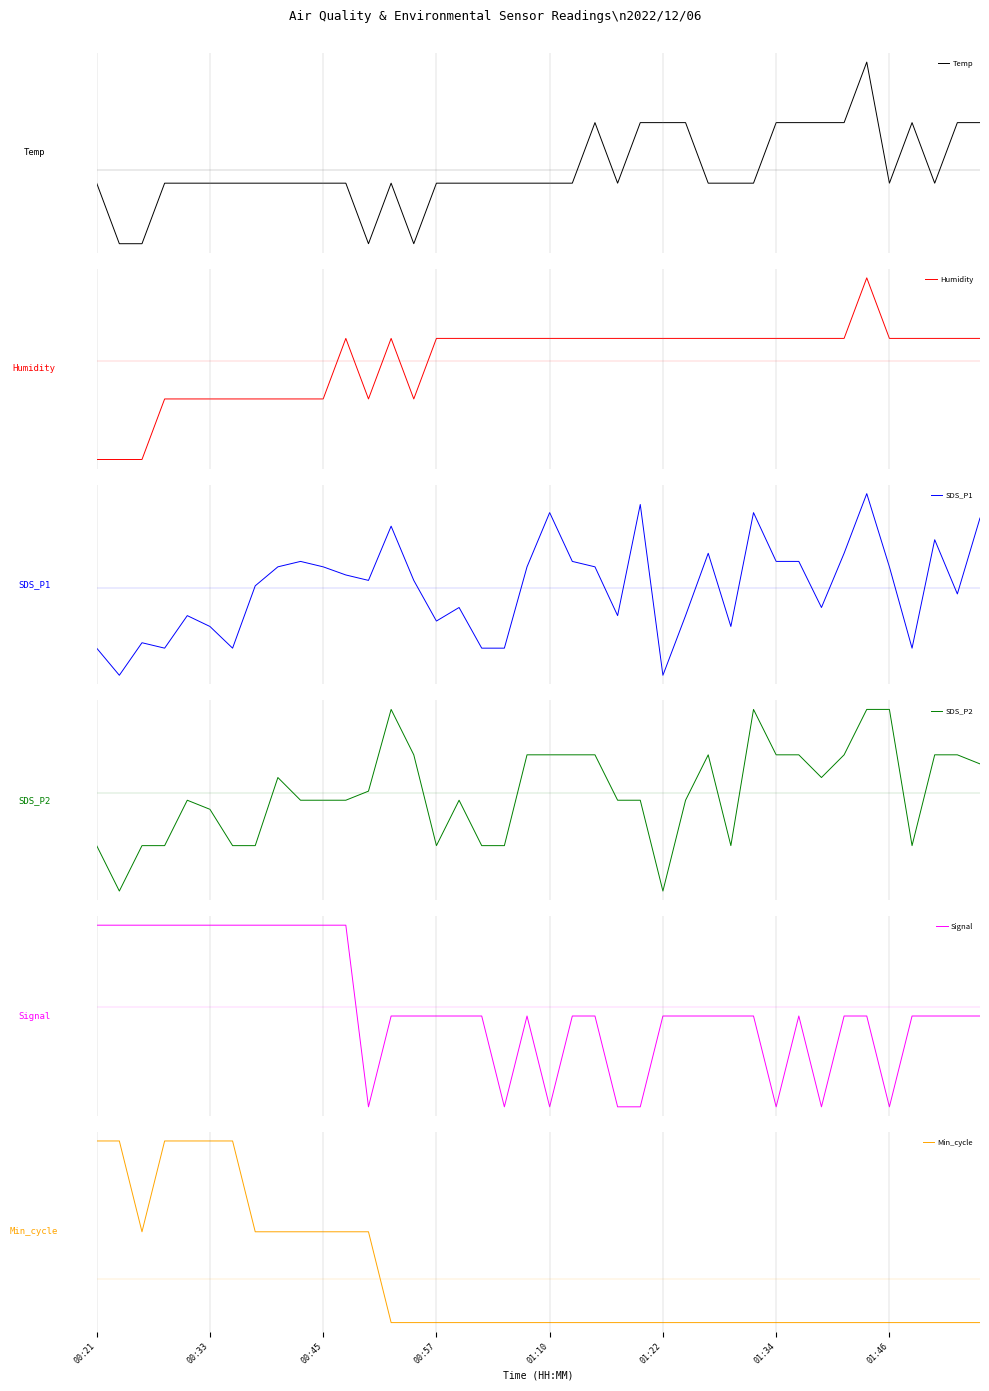

The Temp series shows 1.8 at 31. True or false?

False